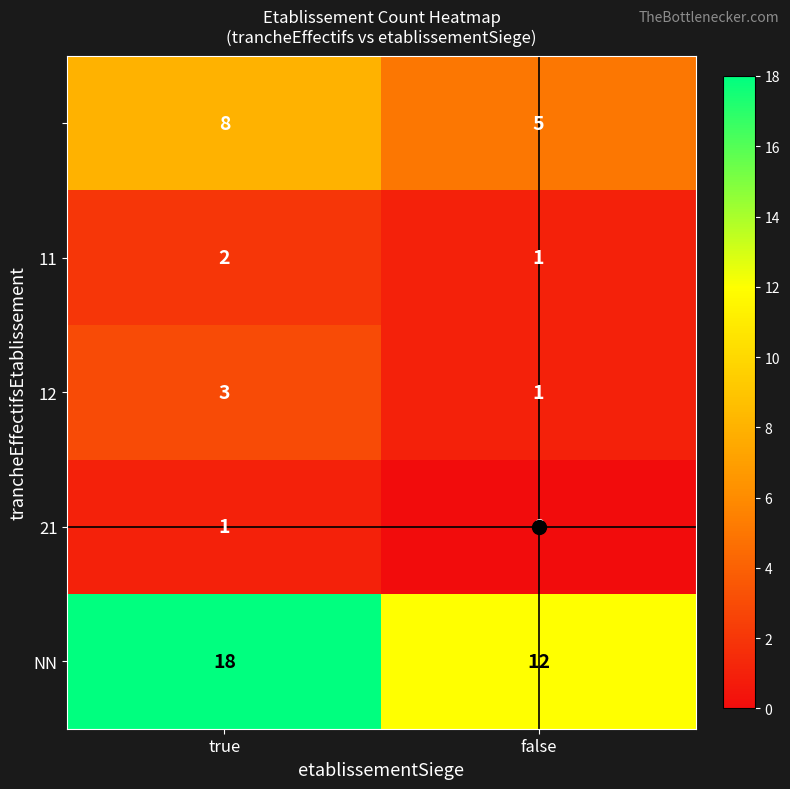

At which category is the sum across all series the highest?

true